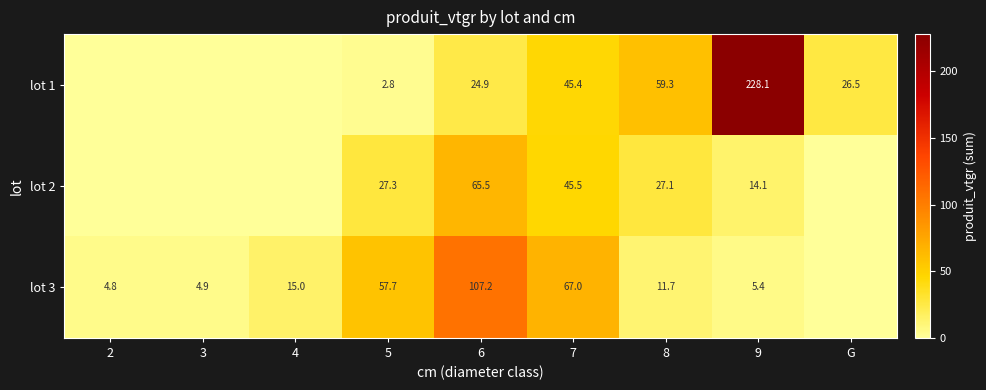

Rank the series at 9 from highest to lowest value.

lot 1, lot 2, lot 3